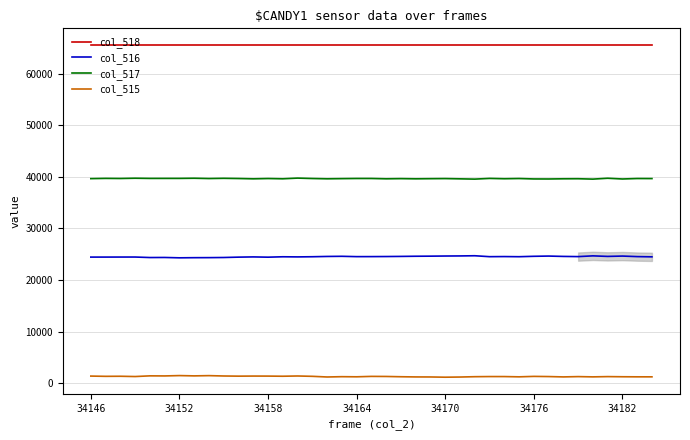

Which series has the largest total across all categories?

col_518